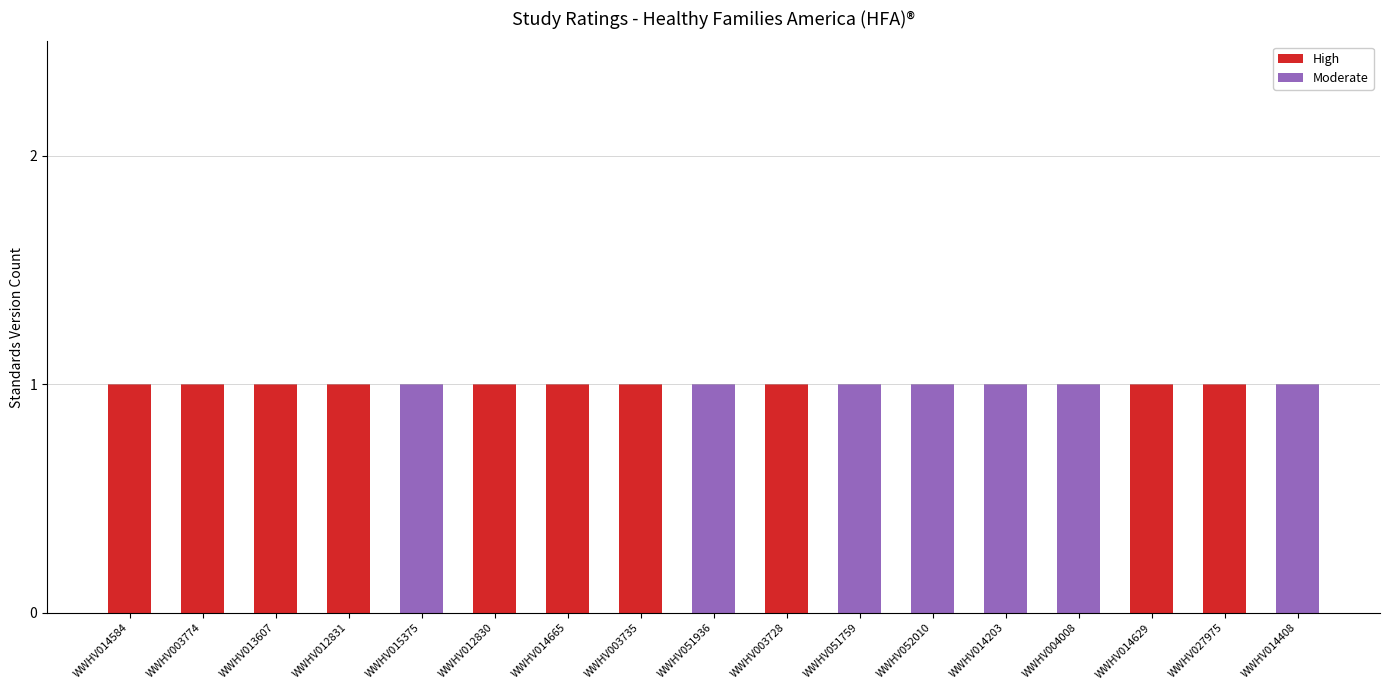

The High series shows 1 at WWHV014629. True or false?

True